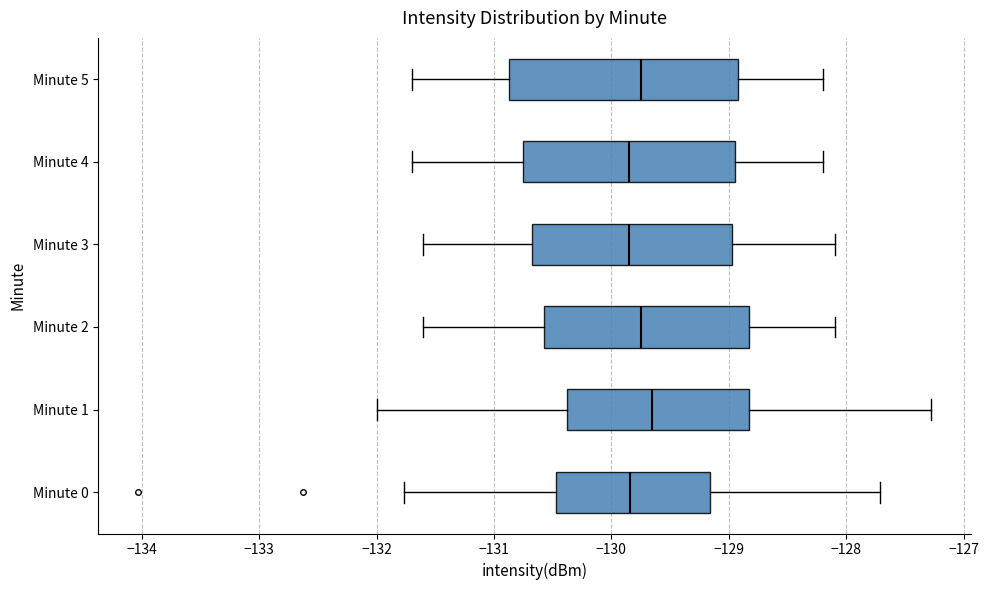

Comparing the boxes themselves (not the whiskers), which one is the widest?

Minute 5